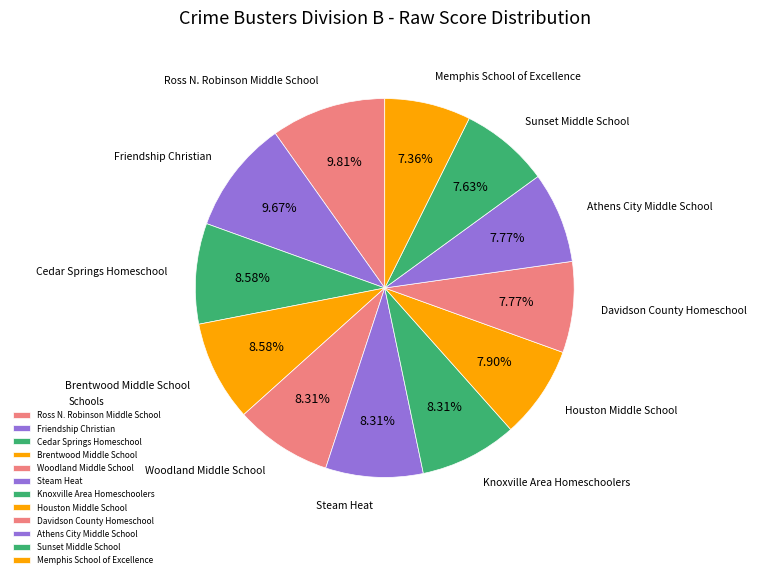

How many slices are in this pie chart?

12